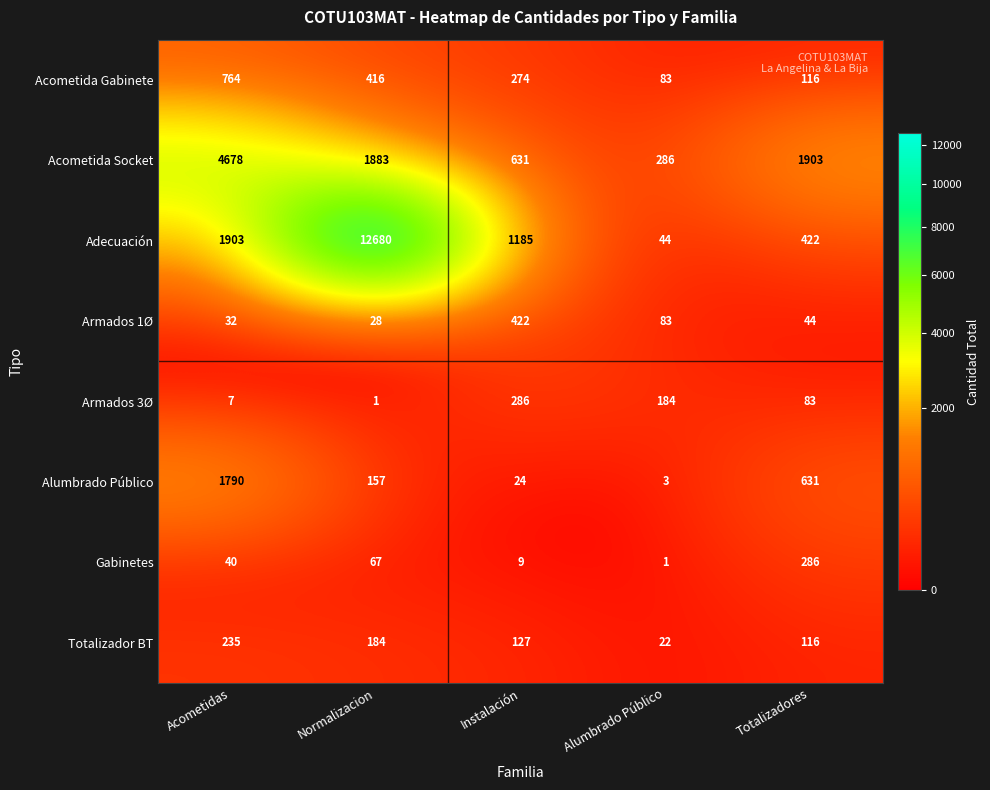

Which series has the widest spread of values?

Adecuación